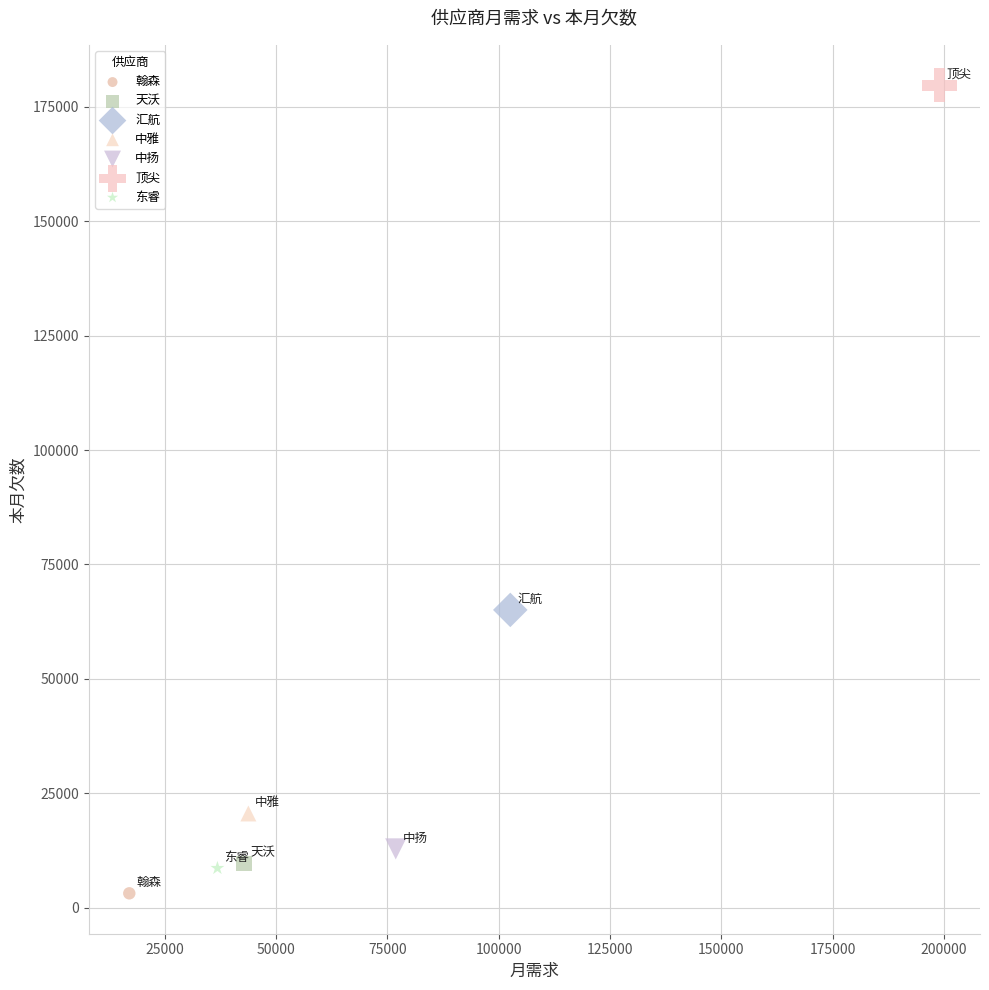

What are all the series names shown in the legend?

翰森, 天沃, 汇航, 中雅, 中扬, 顶尖, 东睿